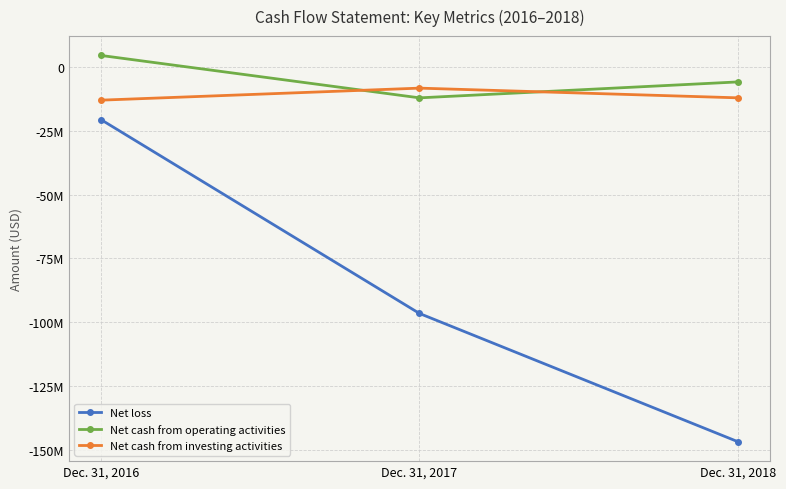

What is the value of the Net loss point at the 1st from the left?

-20612000